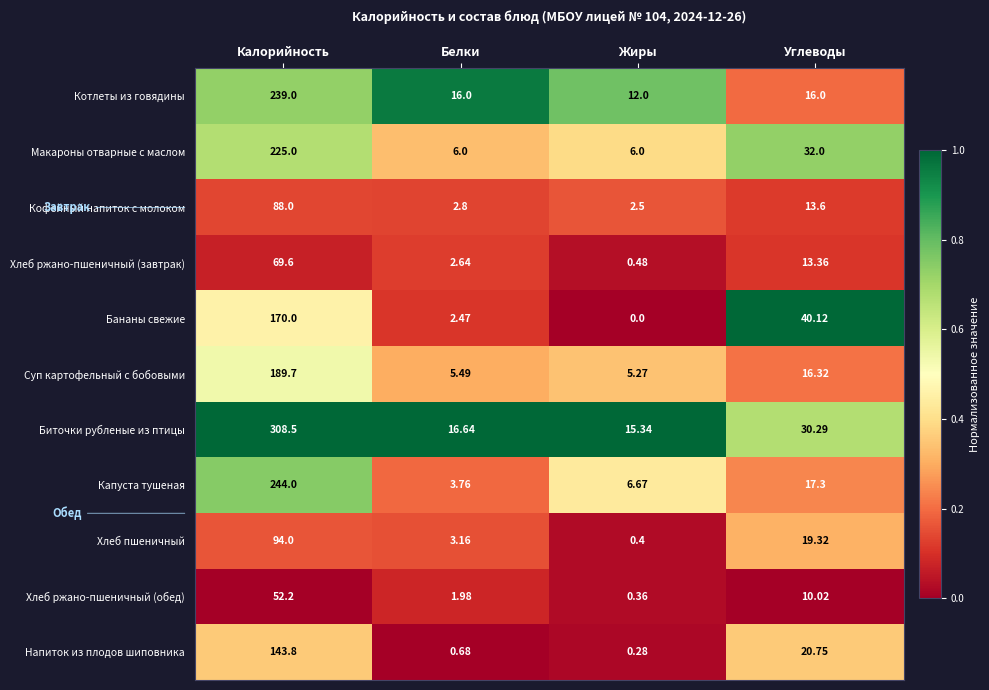

At which label does Напиток из плодов шиповника reach its peak?

Калорийность